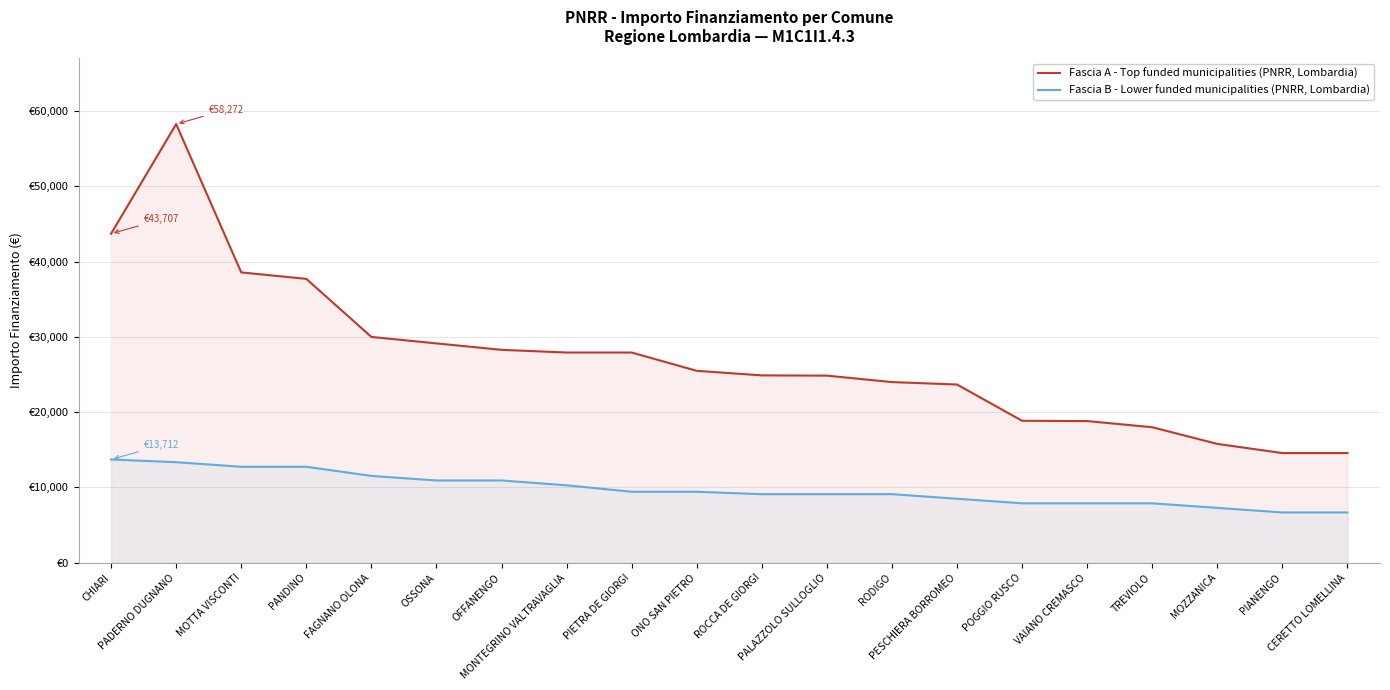

Does the chart have visible grid lines?

Yes